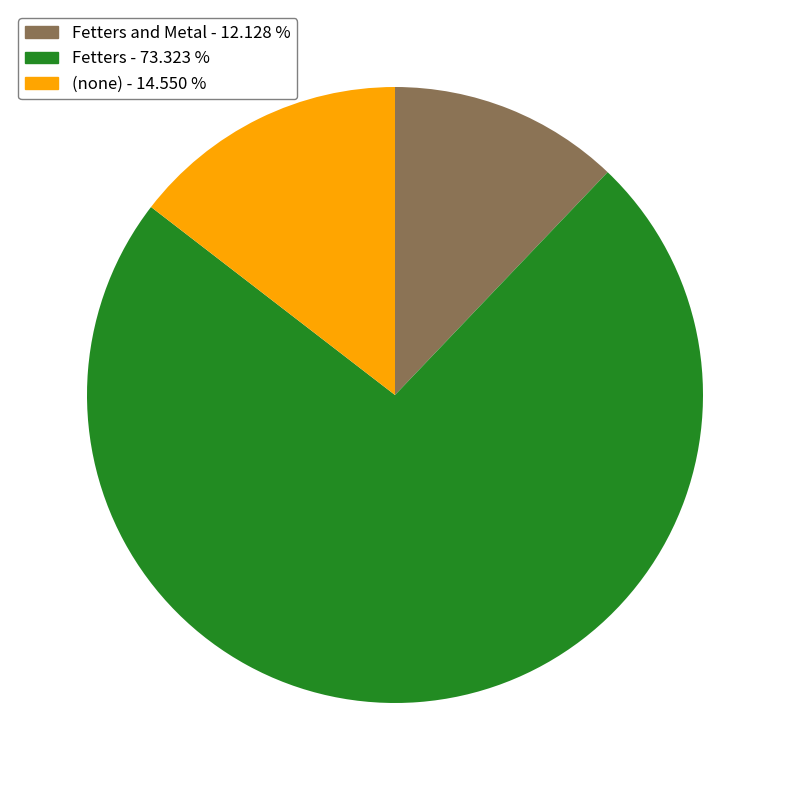

Is there a majority slice in this chart?

Yes